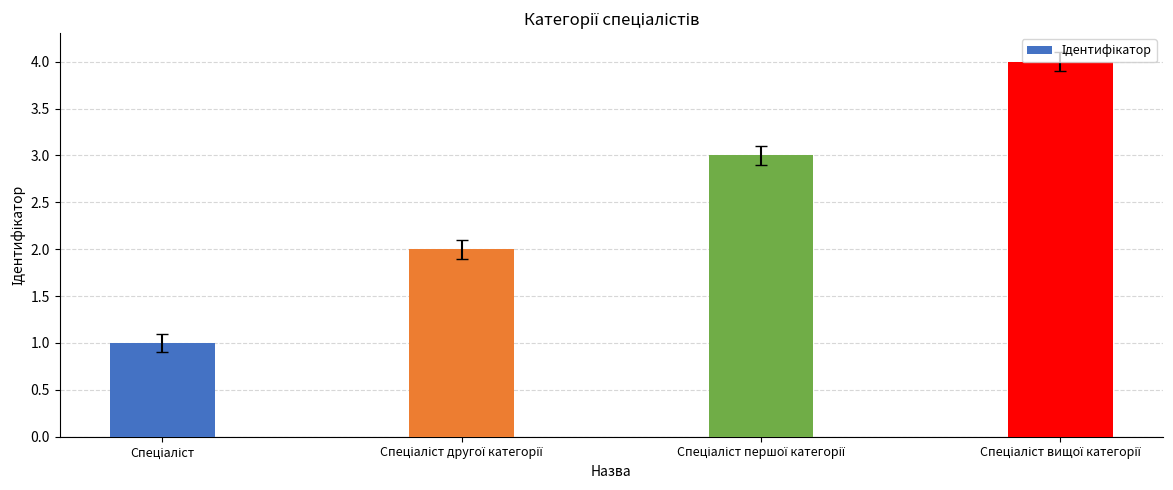

What is the sum of all values?

10